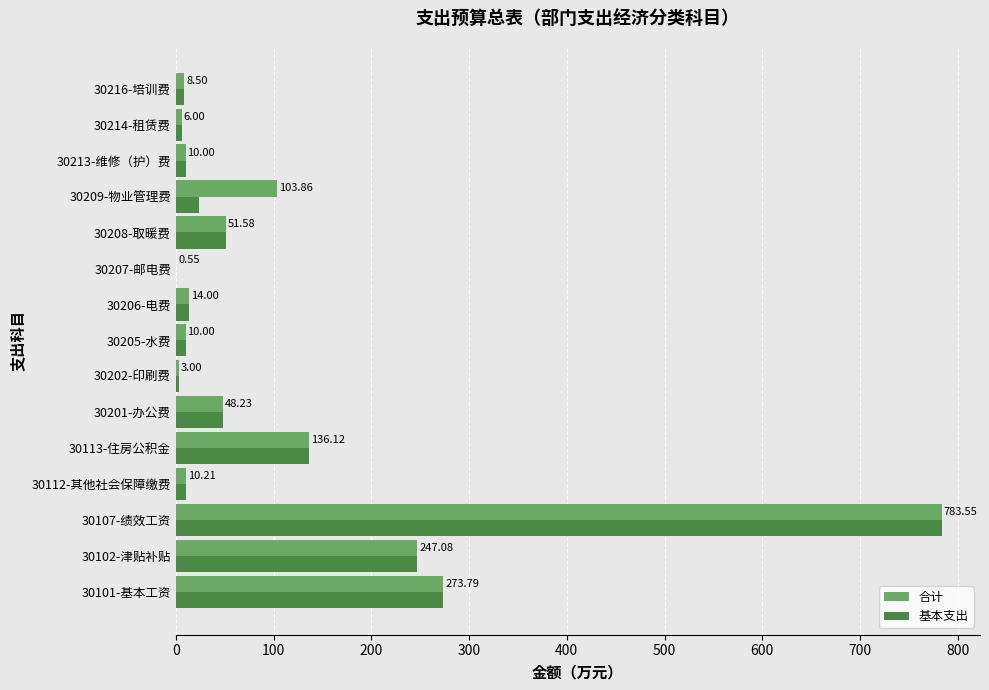

What is the sum of all 基本支出 values?

1626.8